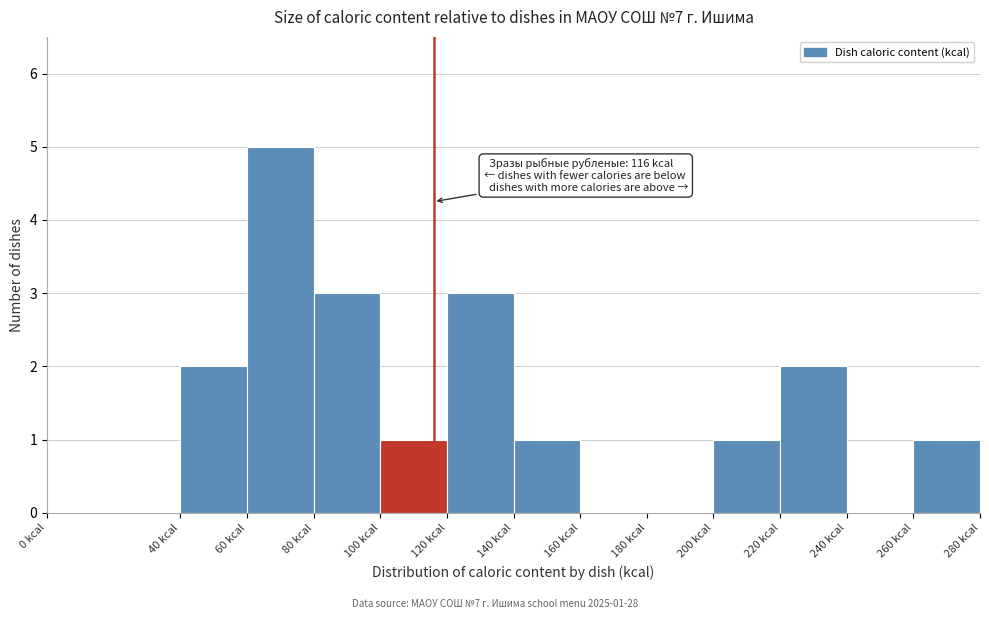

Over which range of the x-axis is the bar tallest?

60 to 80